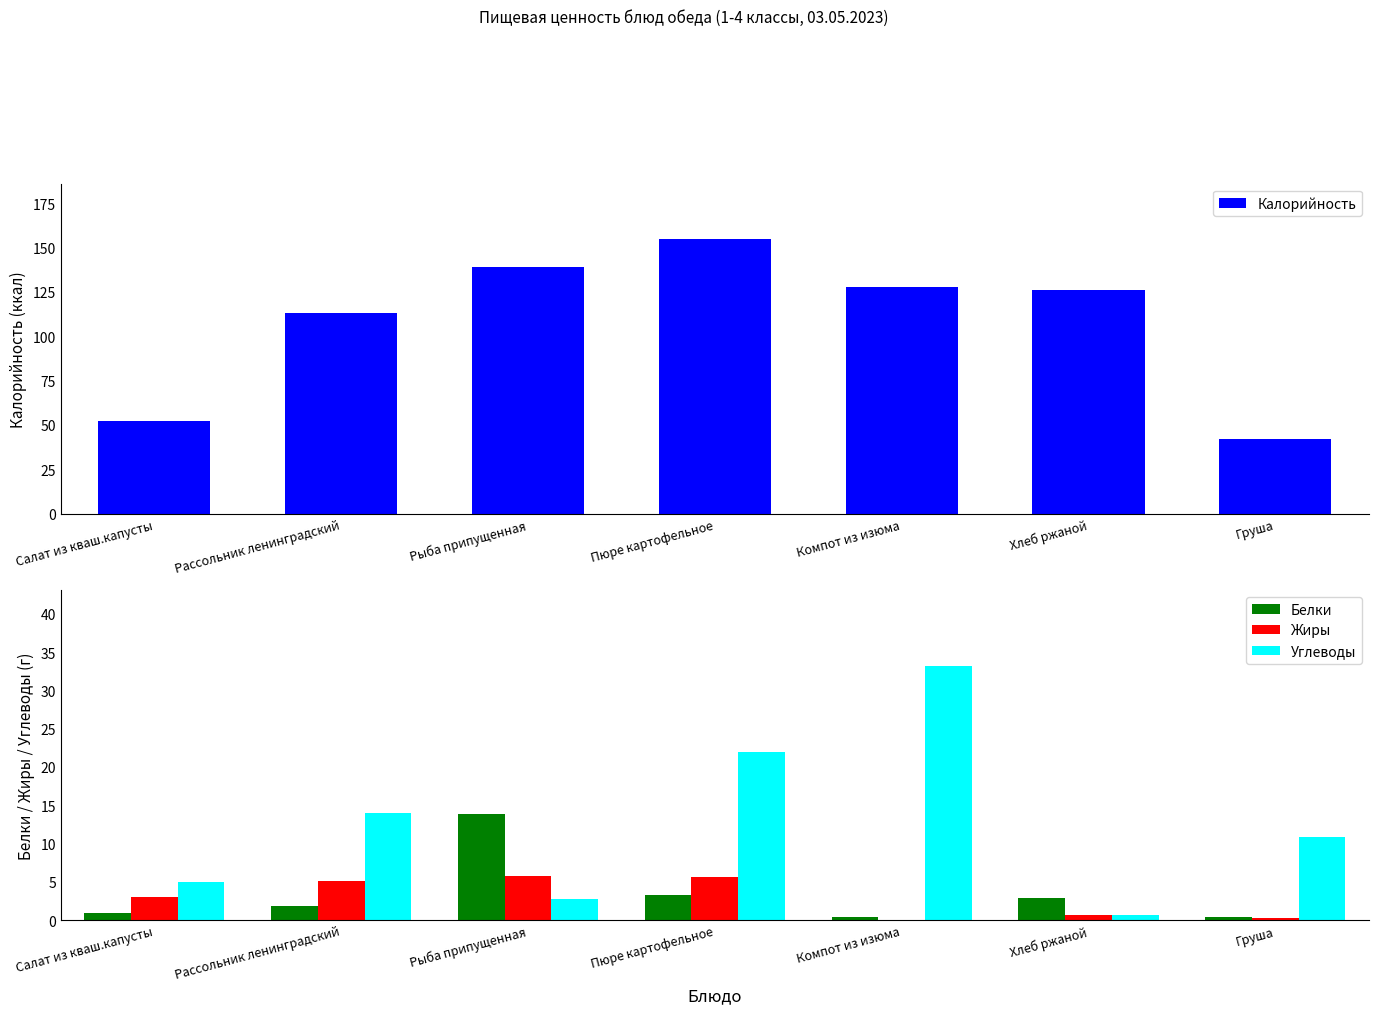

What is the difference between the maximum and minimum values in the Белки series?

13.5